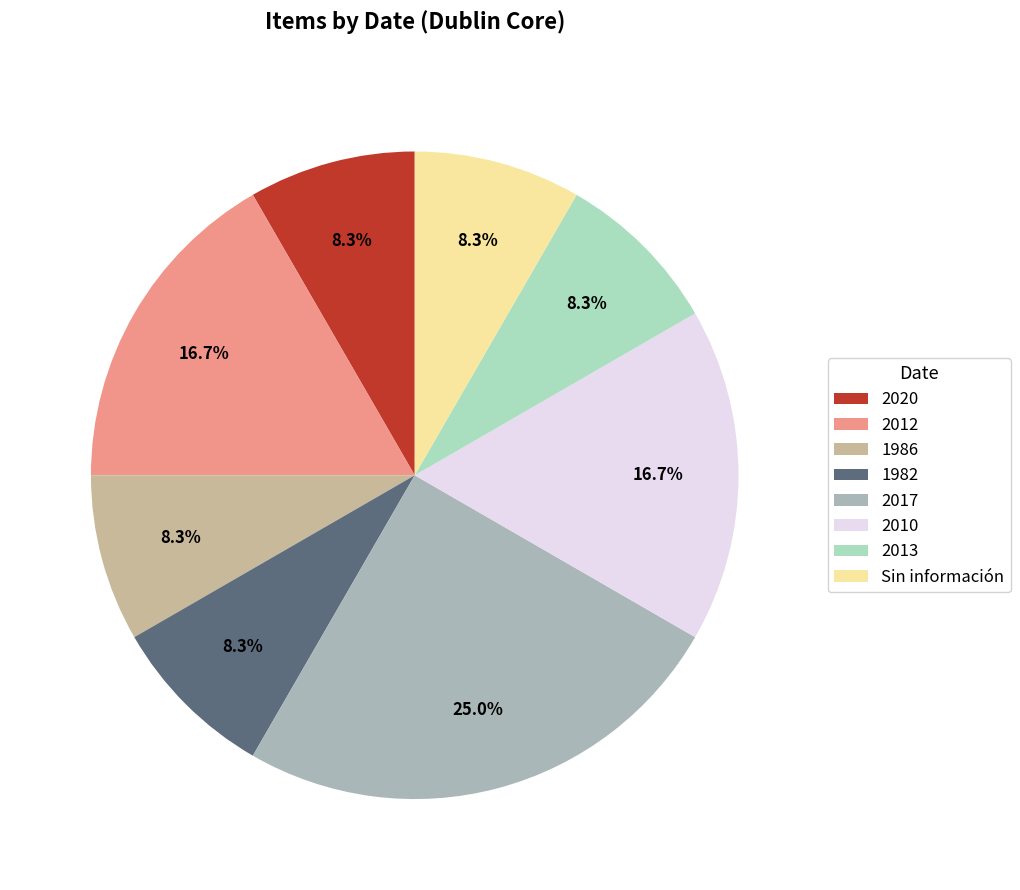

To the nearest percent, what percentage of the pie is 2010?

17%